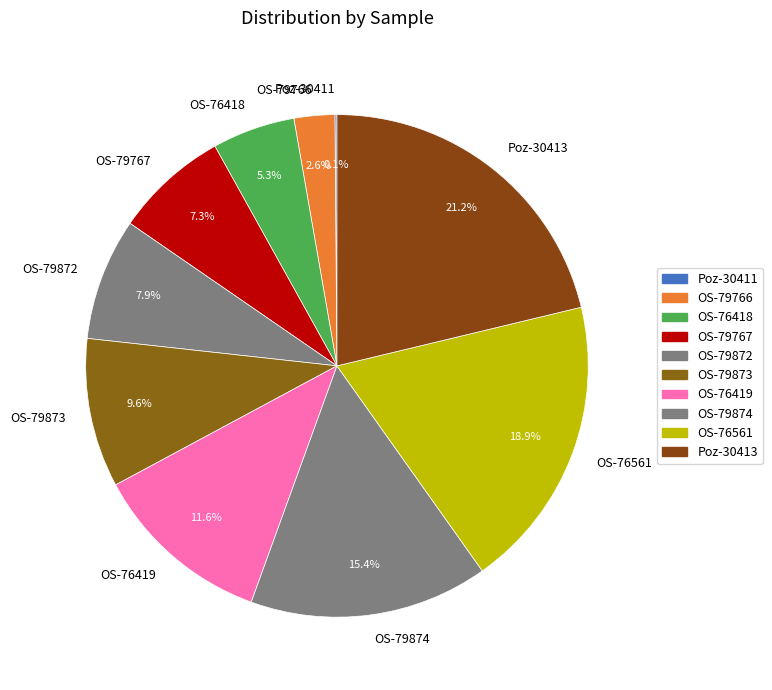

Is the sum of Poz-30413 and OS-79873 greater than half?

No